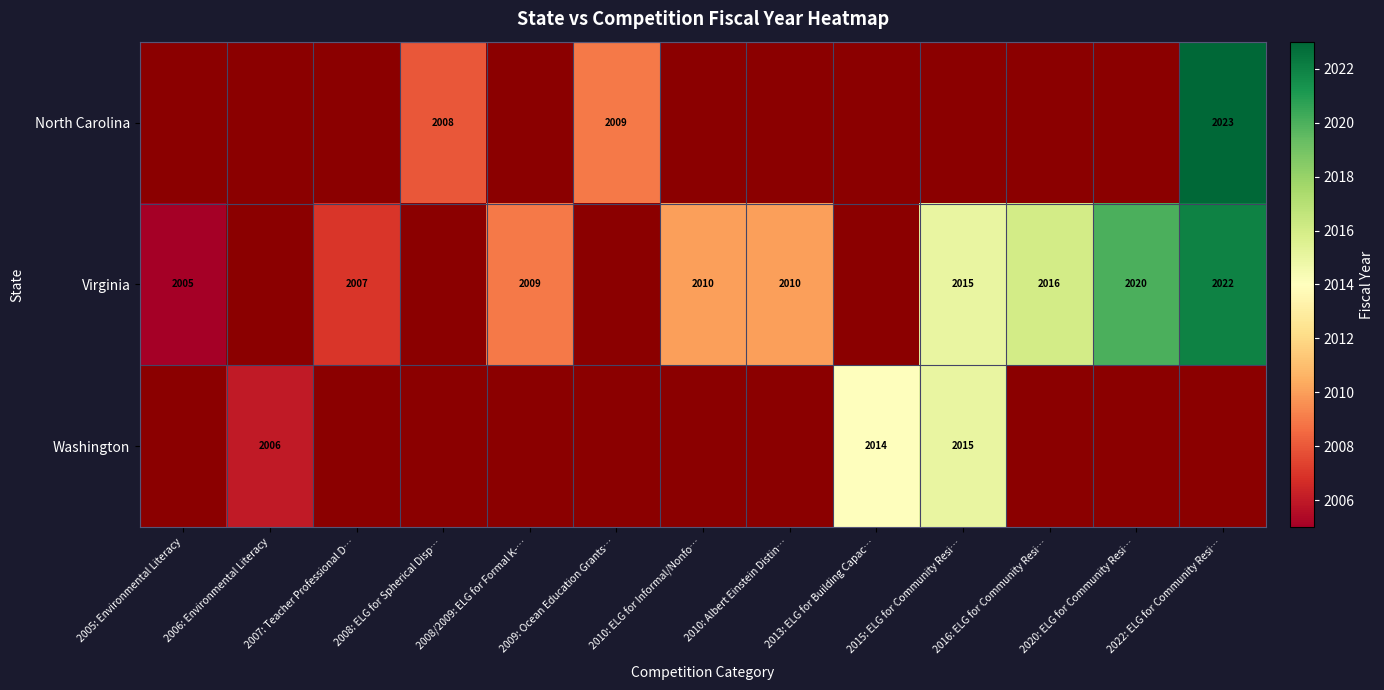

True or false: North Carolina has a value of 2641 at 2022: ELG for Community Resi….

False